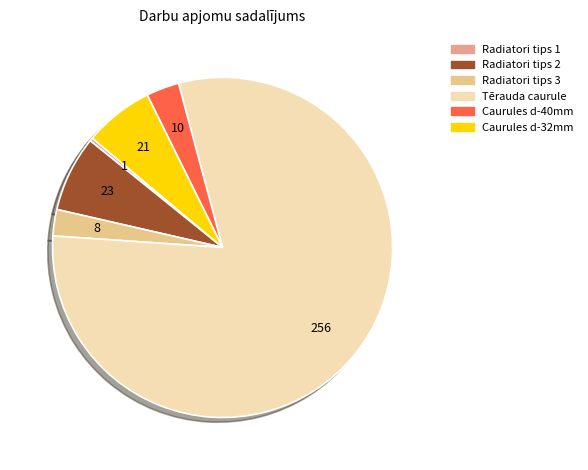

True or false: Radiatori tips 3 accounts for 9% of the total.

False